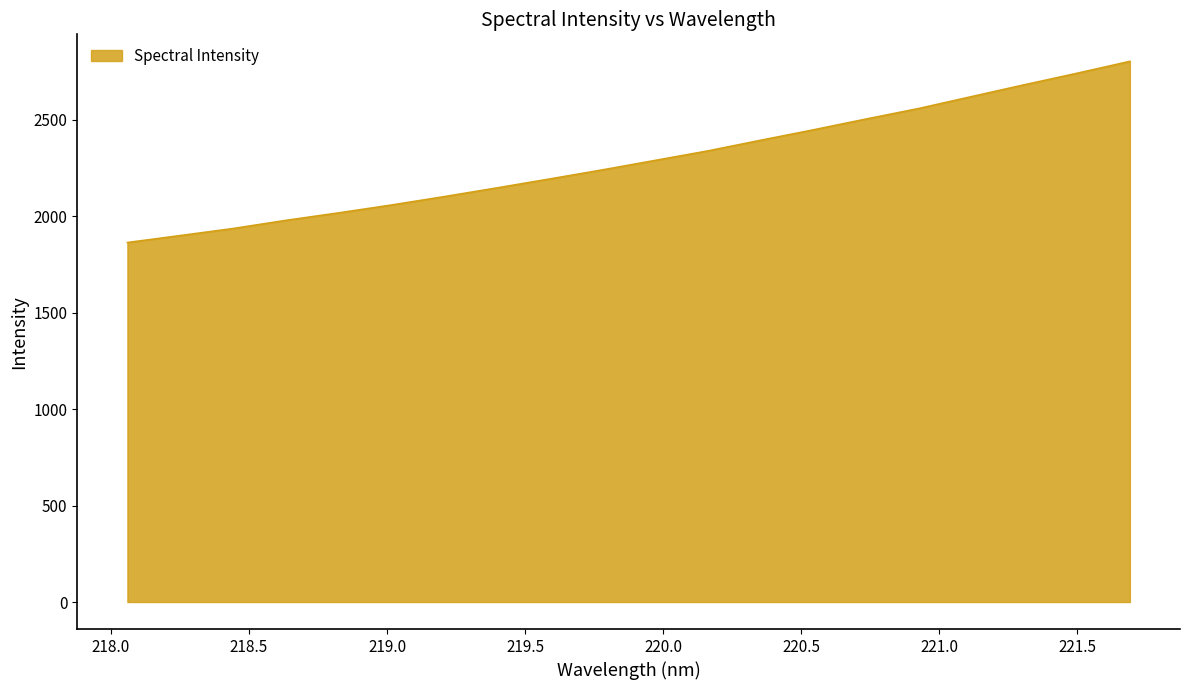

What is the maximum value shown in the chart?

2802.9